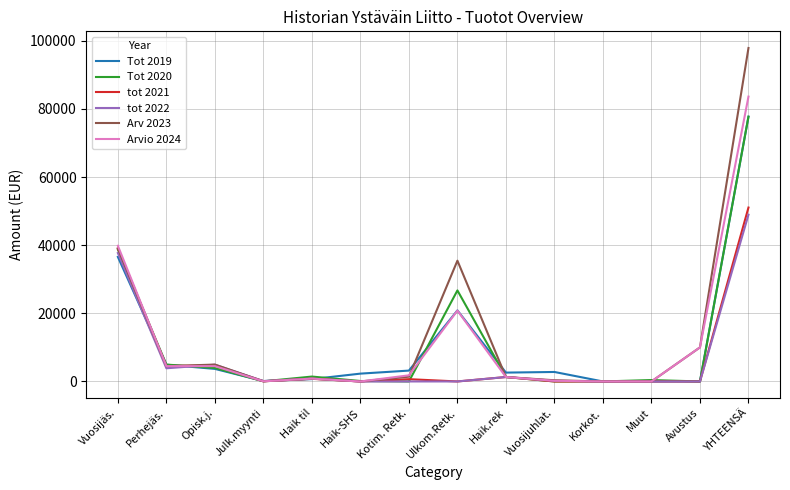

True or false: tot 2022 has a value of 24349.3 at YHTEENSÄ.

False